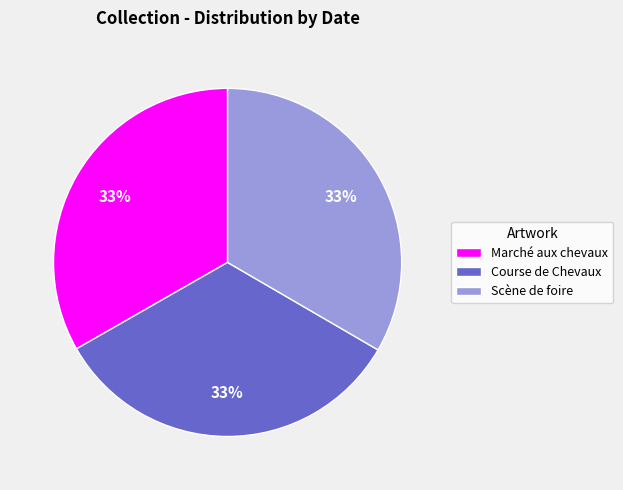

True or false: Scène de foire accounts for 33% of the total.

True